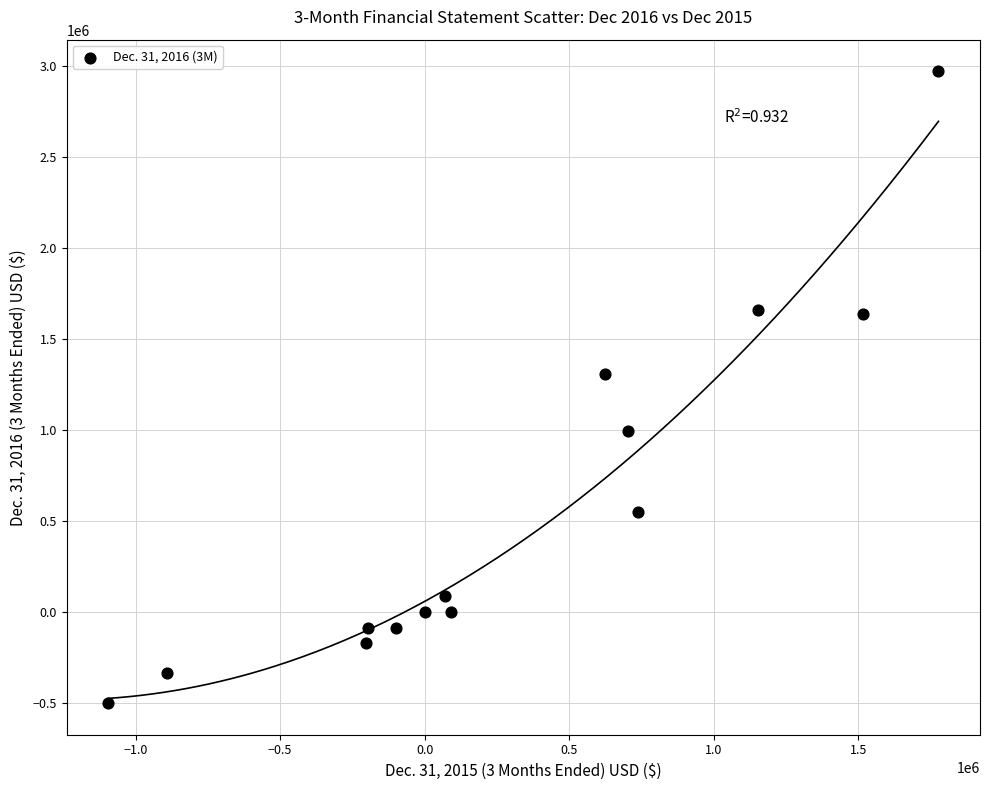

What is the range of Y values (max minus min)?

3472063